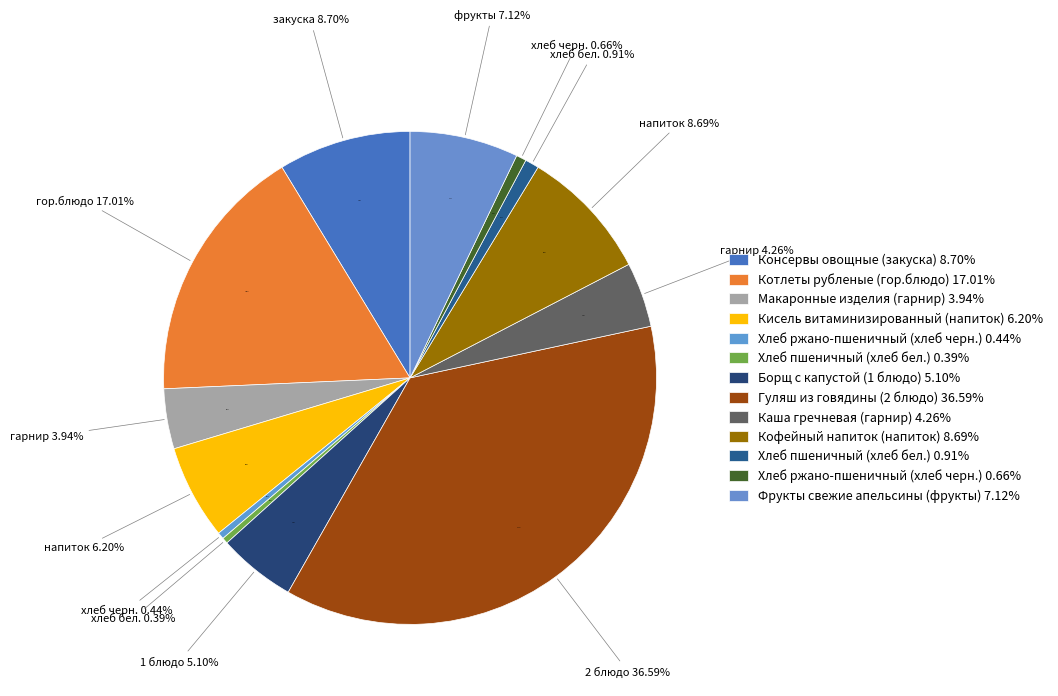

Is Котлеты рубленые (гор.блюдо) the majority of the pie?

No